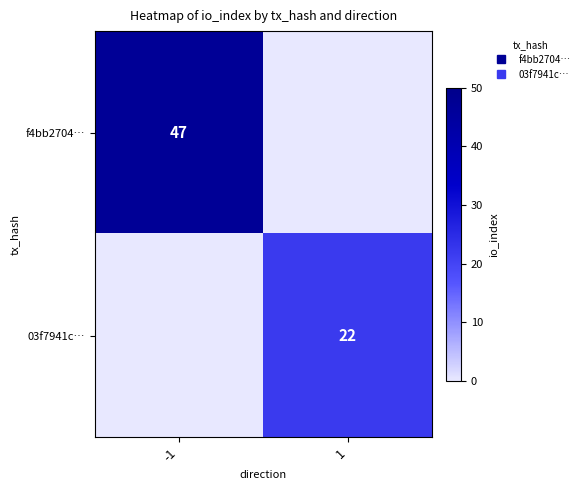

What is the greatest value displayed?

47